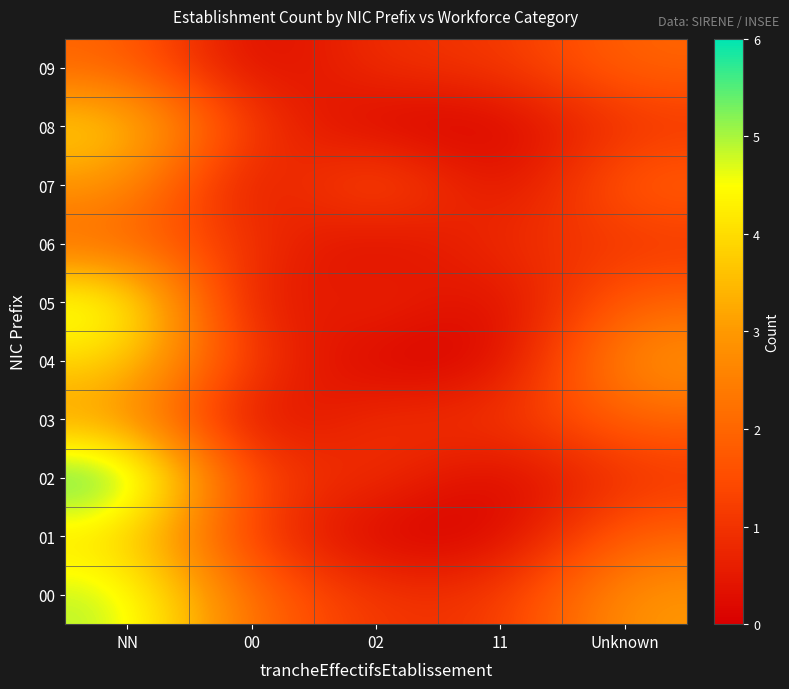

Reading right to left, what are all the values shown in this chart?

00: Unknown=3	11=1	02=1	00=2	NN=5
01: Unknown=2	11=0	02=0	00=1	NN=4
02: Unknown=1	11=0	02=1	00=1	NN=6
03: Unknown=2	11=1	02=1	00=0	NN=3
04: Unknown=3	11=0	02=0	00=1	NN=4
05: Unknown=2	11=0	02=1	00=0	NN=5
06: Unknown=1	11=1	02=0	00=1	NN=2
07: Unknown=2	11=0	02=2	00=0	NN=3
08: Unknown=1	11=0	02=0	00=1	NN=4
09: Unknown=2	11=1	02=1	00=0	NN=2